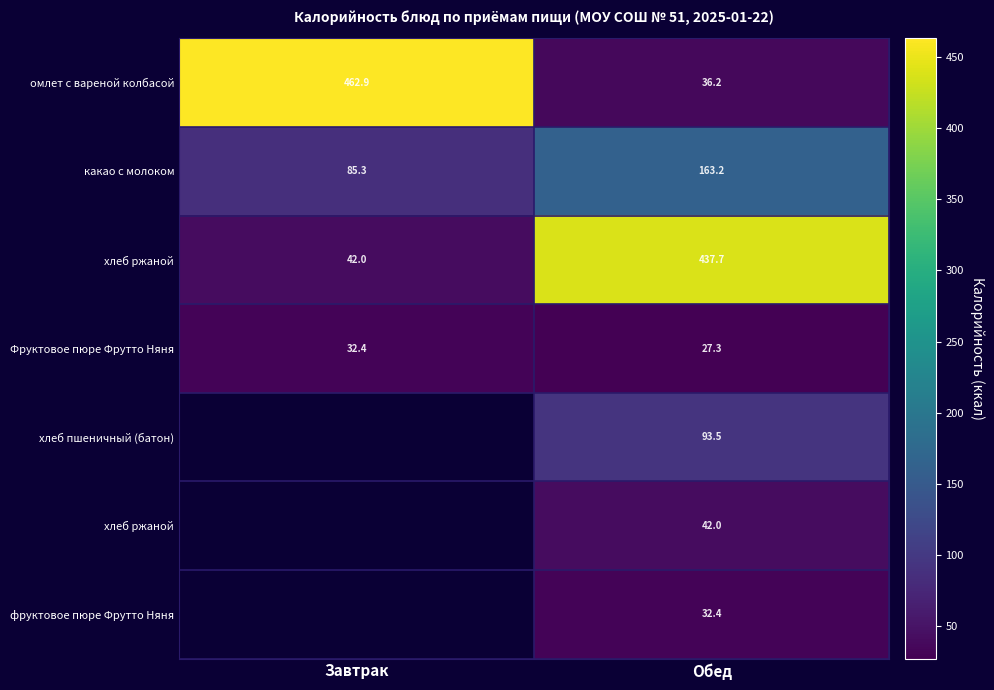

How many categories are shown in the chart?

2